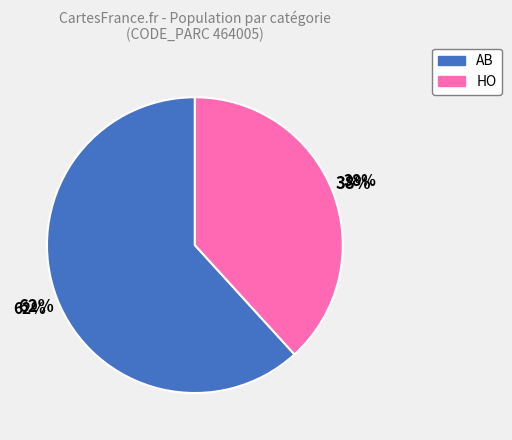

Is HO the majority of the pie?

No